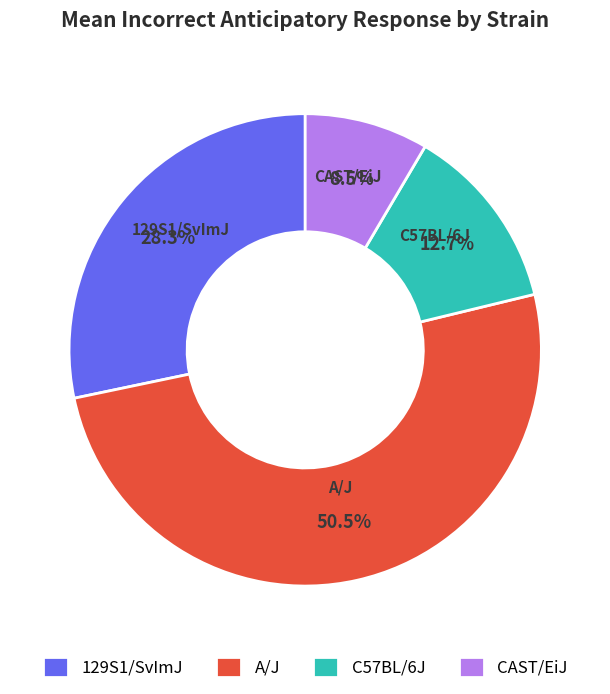

Between A/J and 129S1/SvImJ, which is larger?

A/J